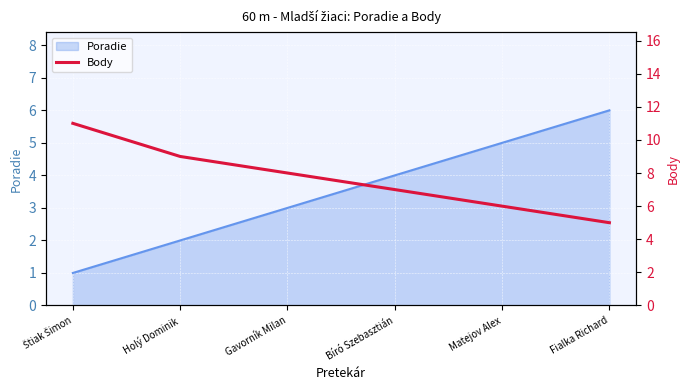

What is the sum of all values?

46